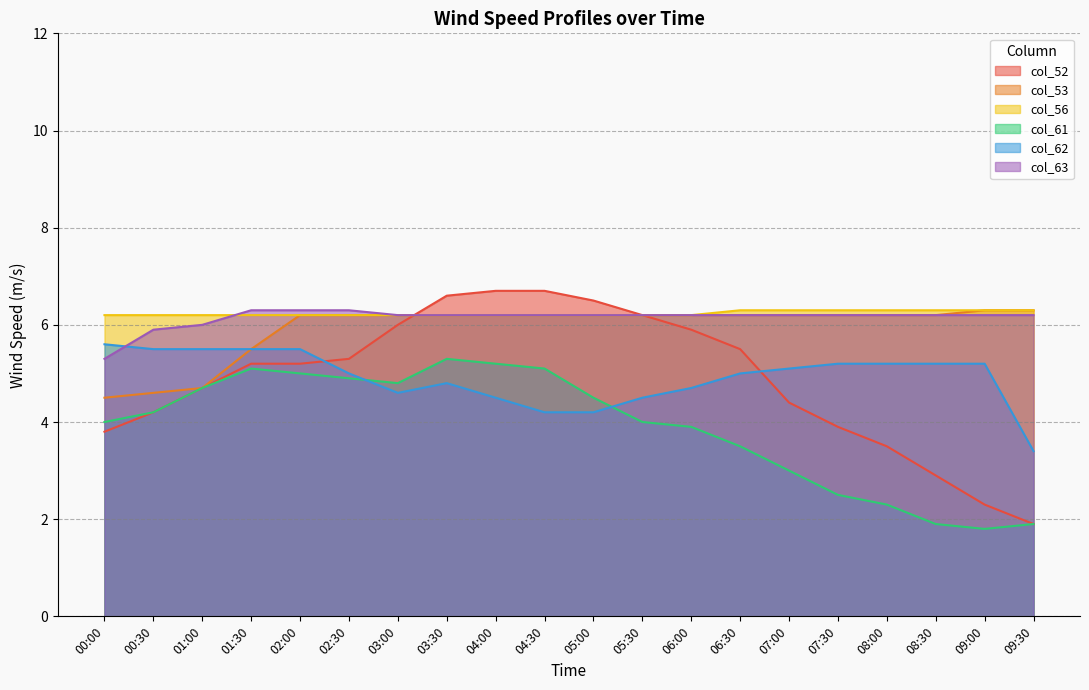

What is the label of the 17th point from the left?

08:00